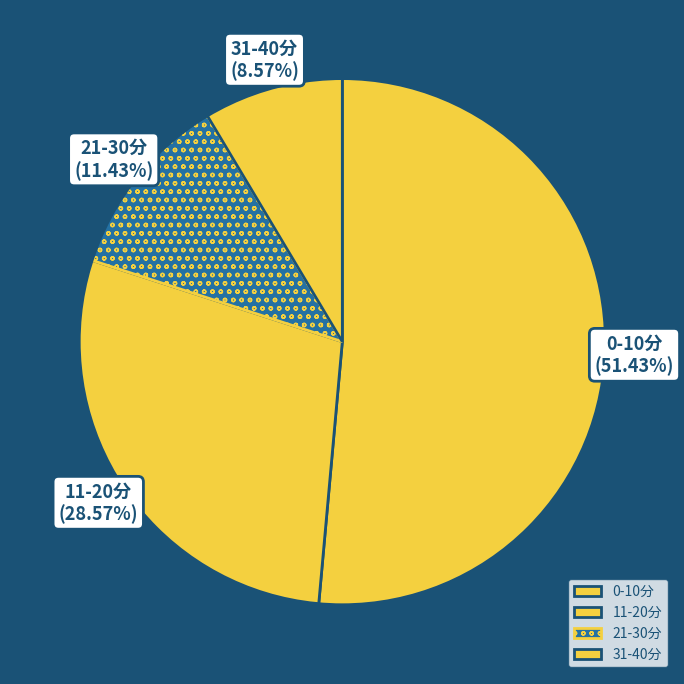

Is there any slice that represents more than half of the pie?

Yes